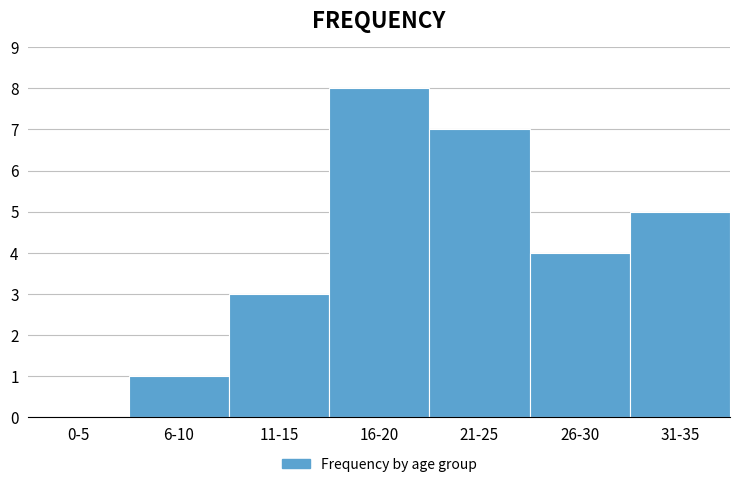

Reading left to right, extract all data points from this chart.

0-5=0	6-10=1	11-15=3	16-20=8	21-25=7	26-30=4	31-35=5